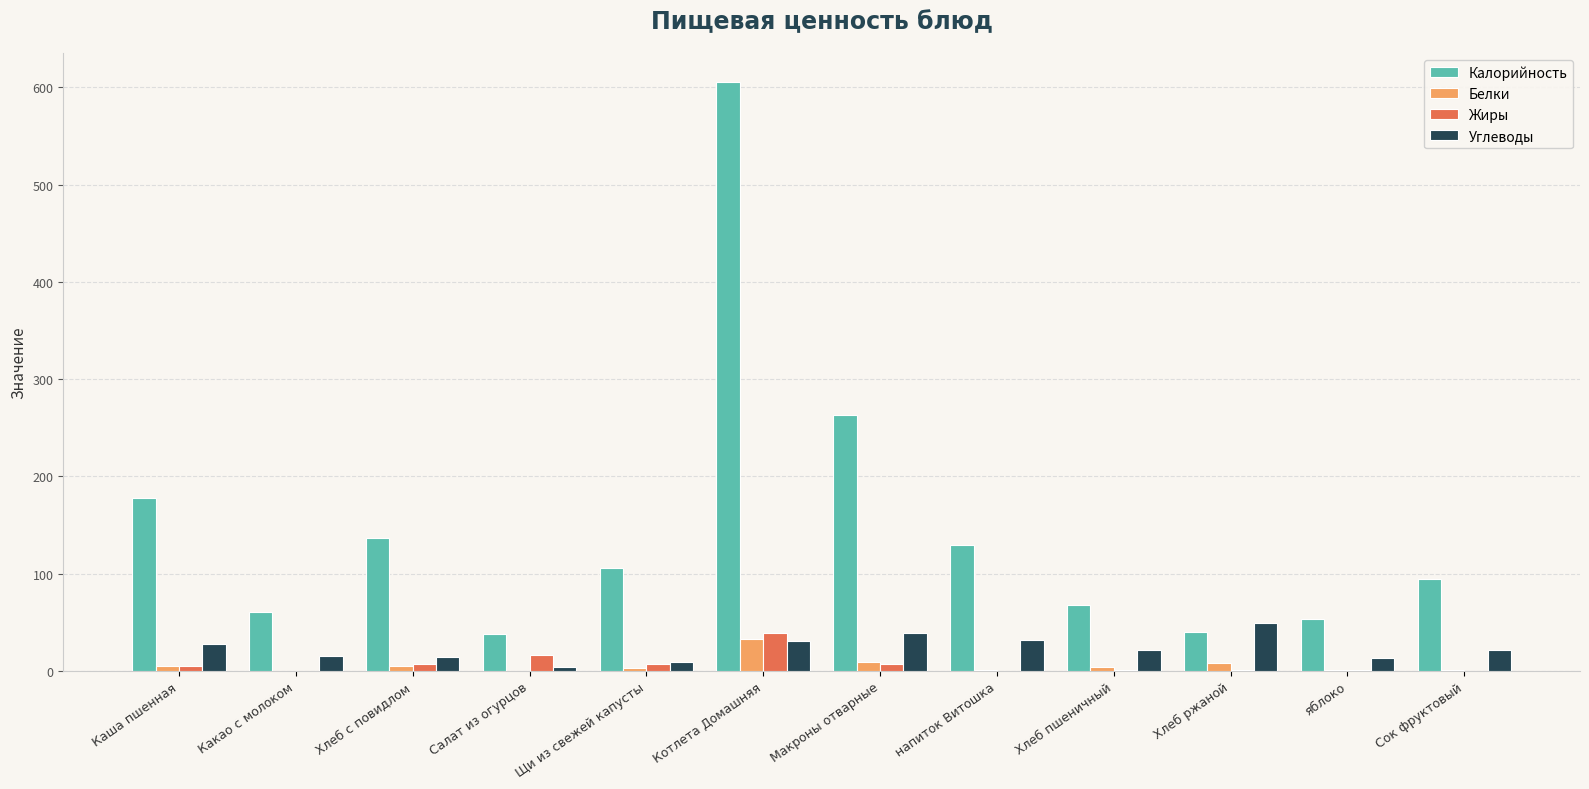

The value of Калорийность at Каша пшенная is 70.4. True or false?

False